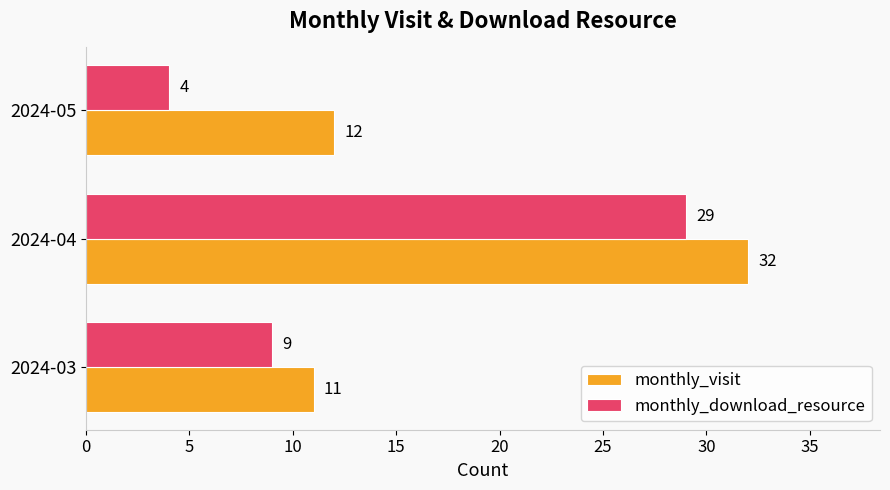

The monthly_visit series shows 11 at 2024-03. True or false?

True